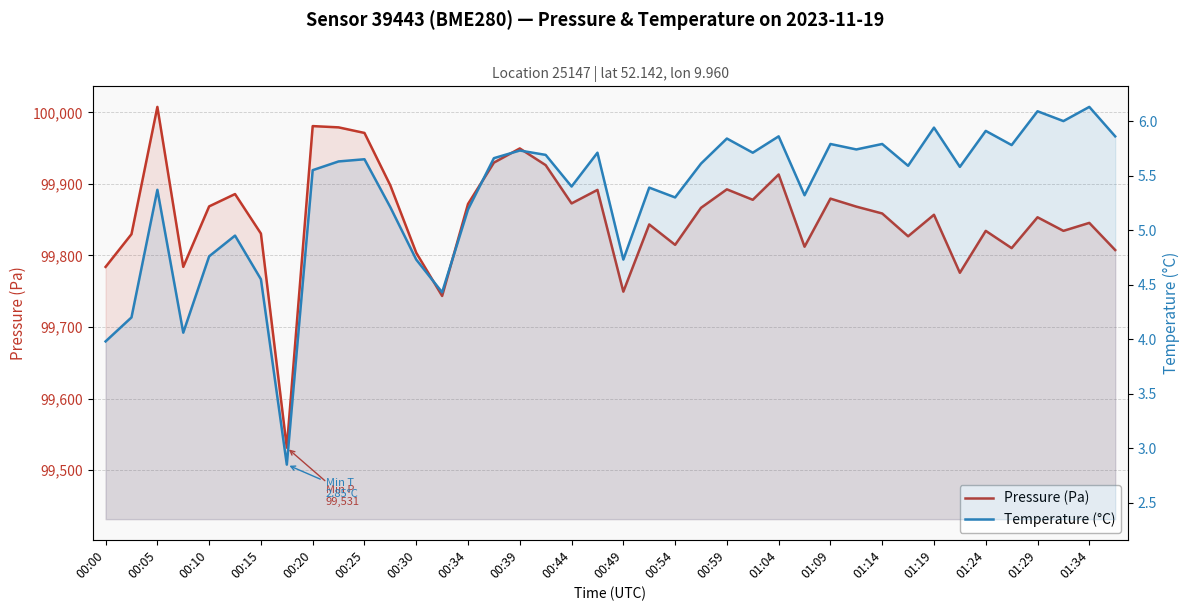

Which series has the largest range (max minus min)?

Pressure (Pa)